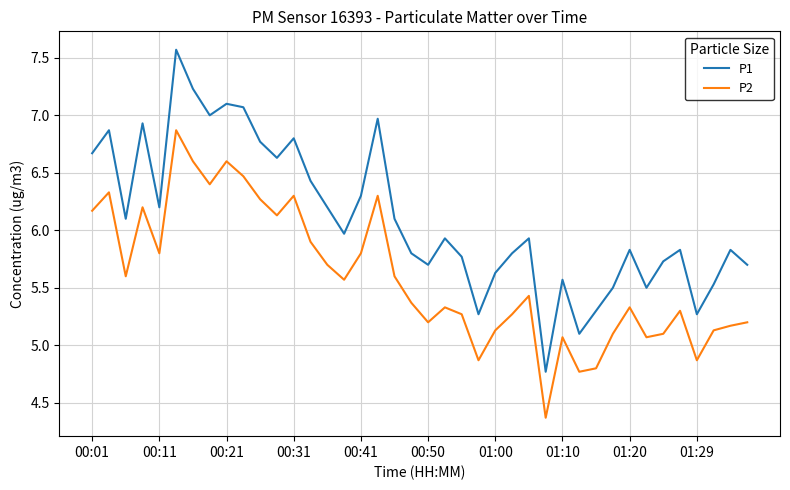

List the series in order of their peak value, lowest first.

P2, P1